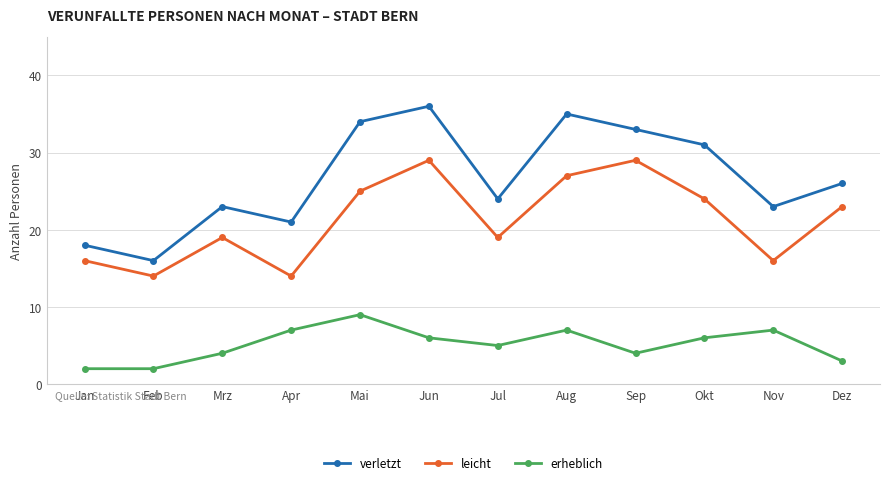

True or false: verletzt and erheblich intersect in this chart.

False